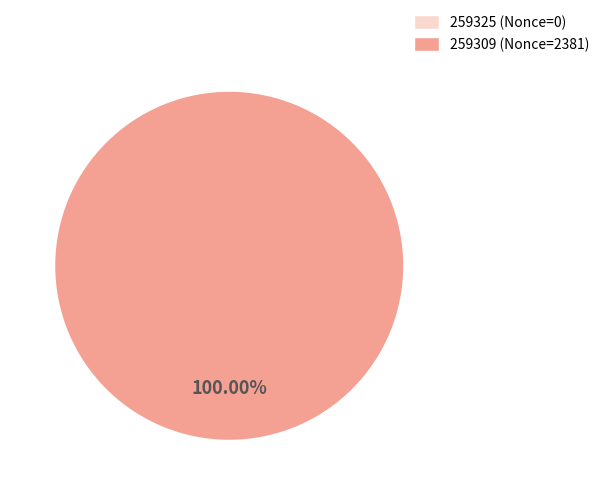

Which slice is the smallest?

259325